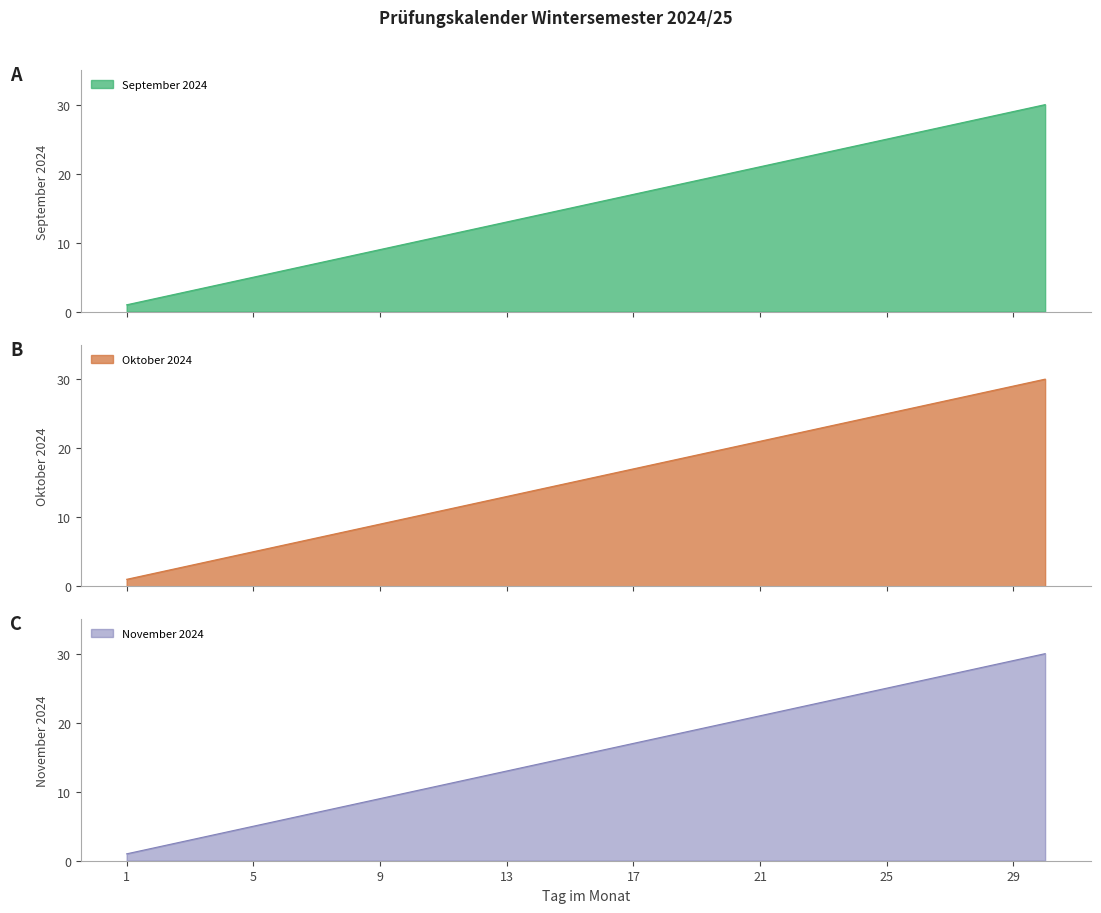

Reading left to right, list all the values displayed in this chart.

September 2024: 1	2	3	4	5	6	7	8	9	10	11	12	13	14	15	16	17	18	19	20	21	22	23	24	25	26	27	28	29	30
Oktober 2024: 1	2	3	4	5	6	7	8	9	10	11	12	13	14	15	16	17	18	19	20	21	22	23	24	25	26	27	28	29	30
November 2024: 1	2	3	4	5	6	7	8	9	10	11	12	13	14	15	16	17	18	19	20	21	22	23	24	25	26	27	28	29	30